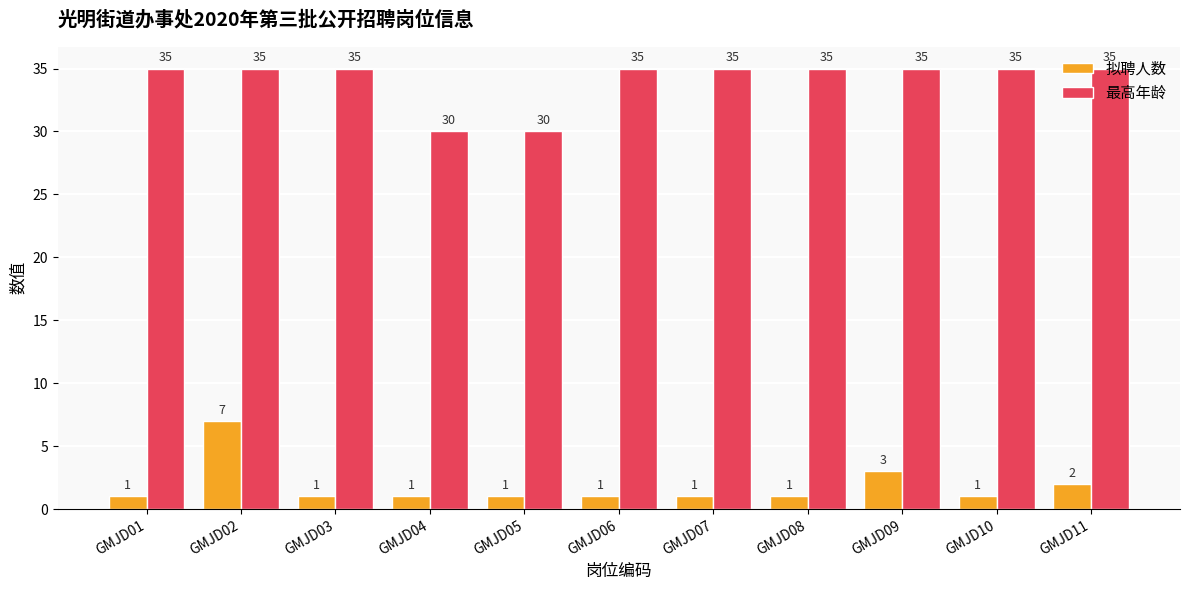

How many bars are there in each group?

2